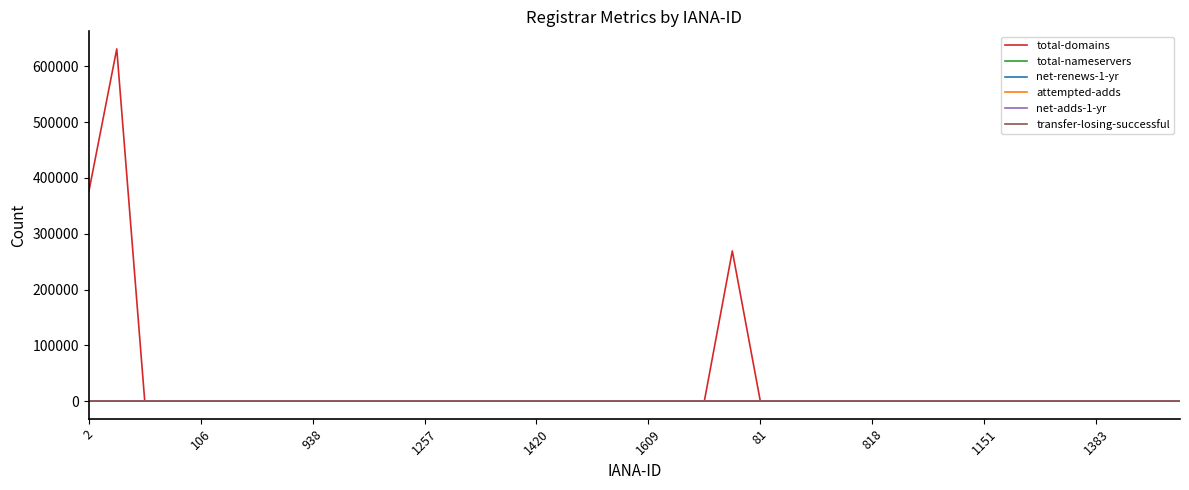

What is the maximum value shown in the chart?

631278